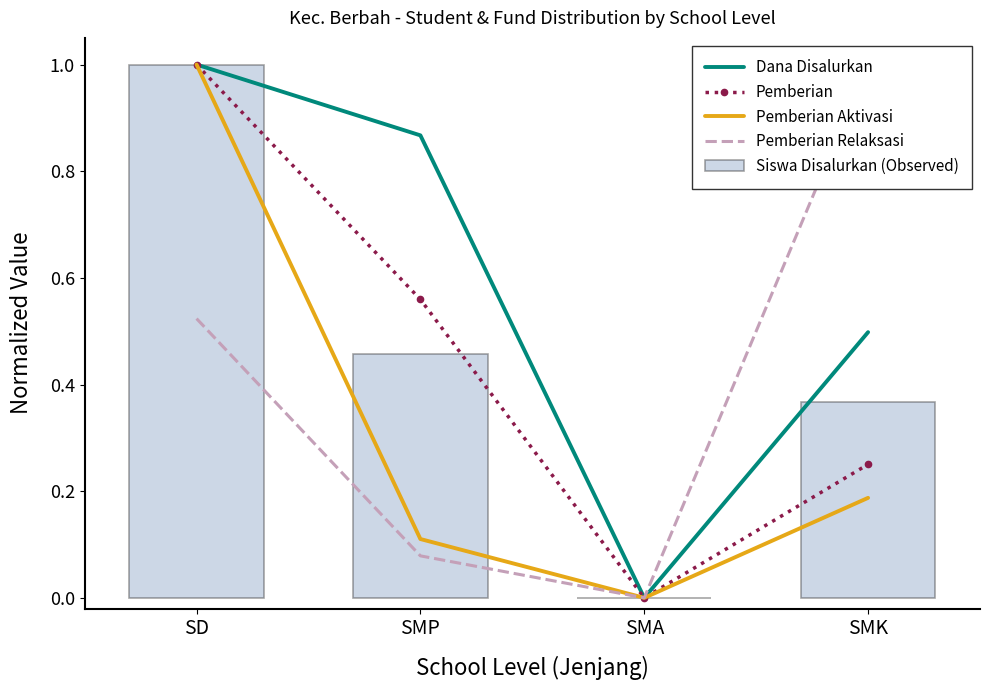

What is the sum of all Siswa Disalurkan (Observed) values?

1.8